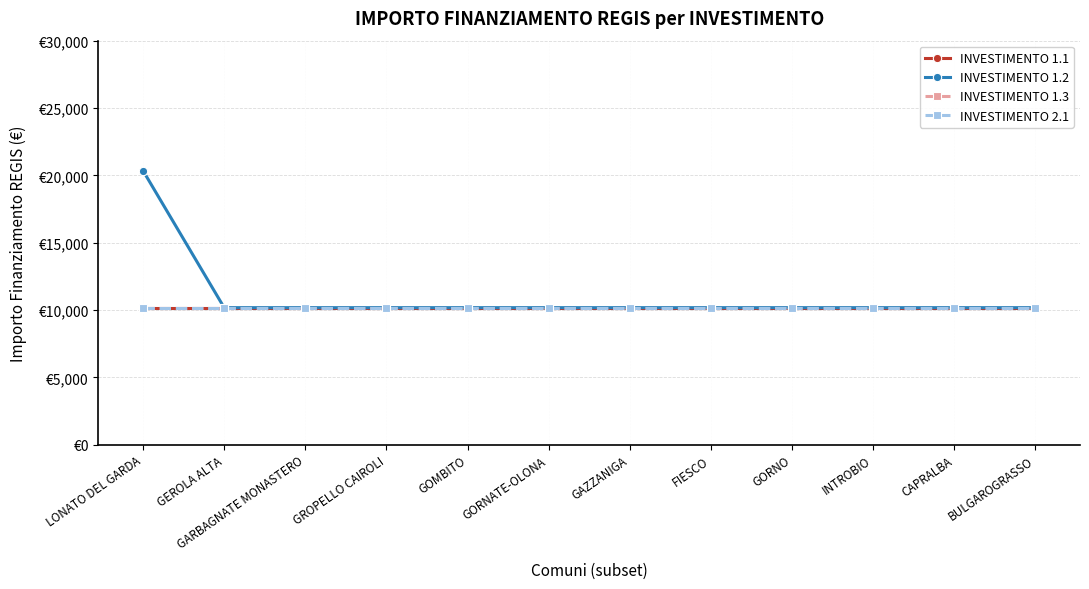

Read the INVESTIMENTO 1.1 value at GOMBITO.

10172